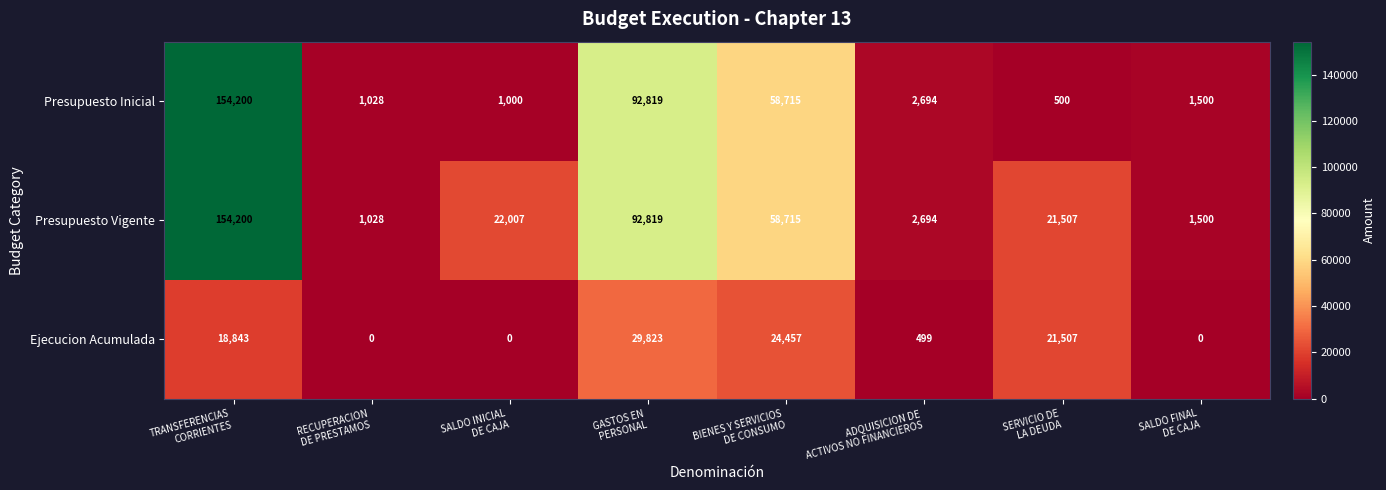

What is the average value of the Presupuesto Vigente series?

44309